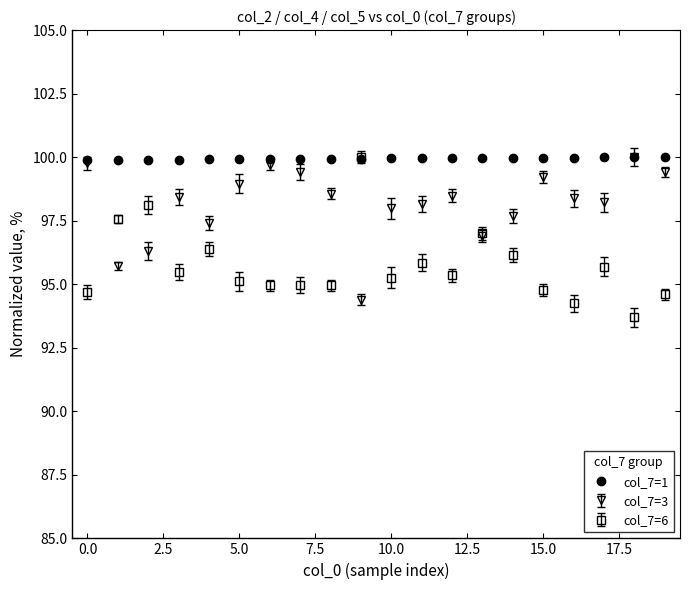

True or false: col_7=3 has more than 1 points higher than both neighbors.

True